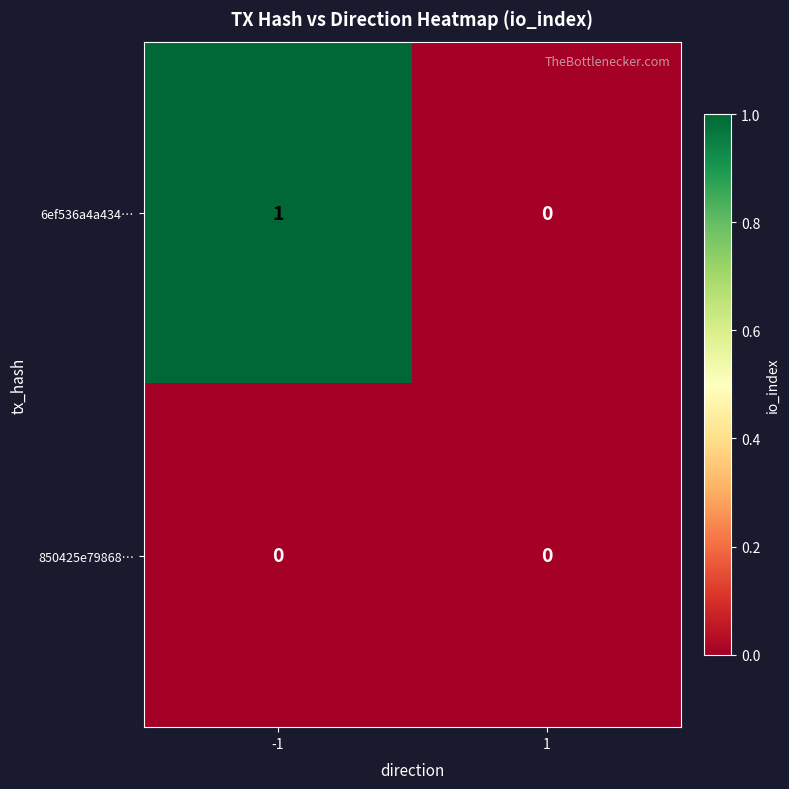

Reading left to right, list all the values displayed in this chart.

6ef536a4a434…: -1=1	1=0
850425e79868…: -1=0	1=0